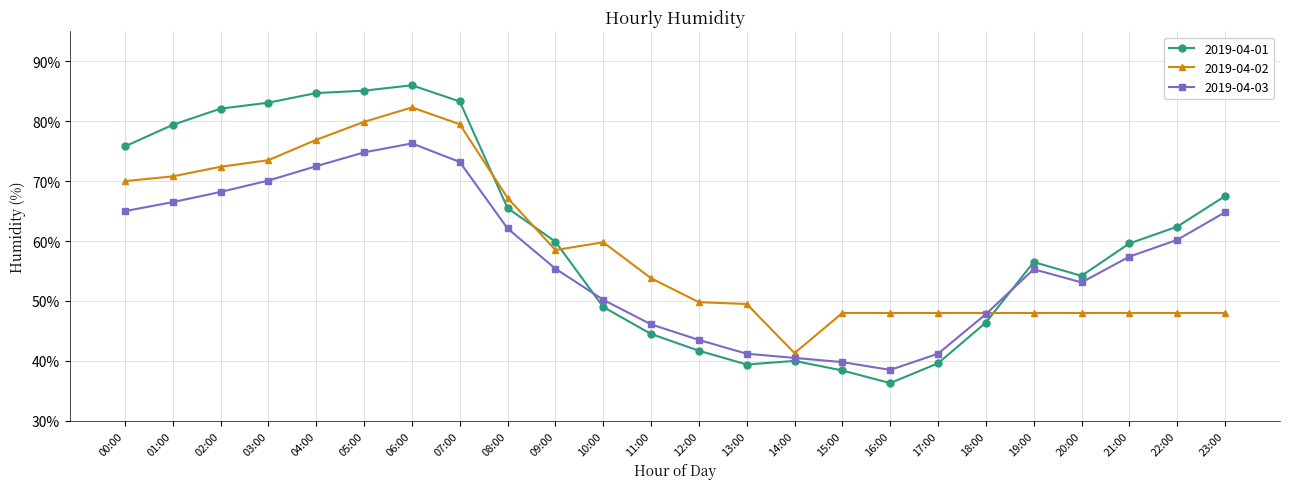

Which series has the largest total across all categories?

2019-04-01